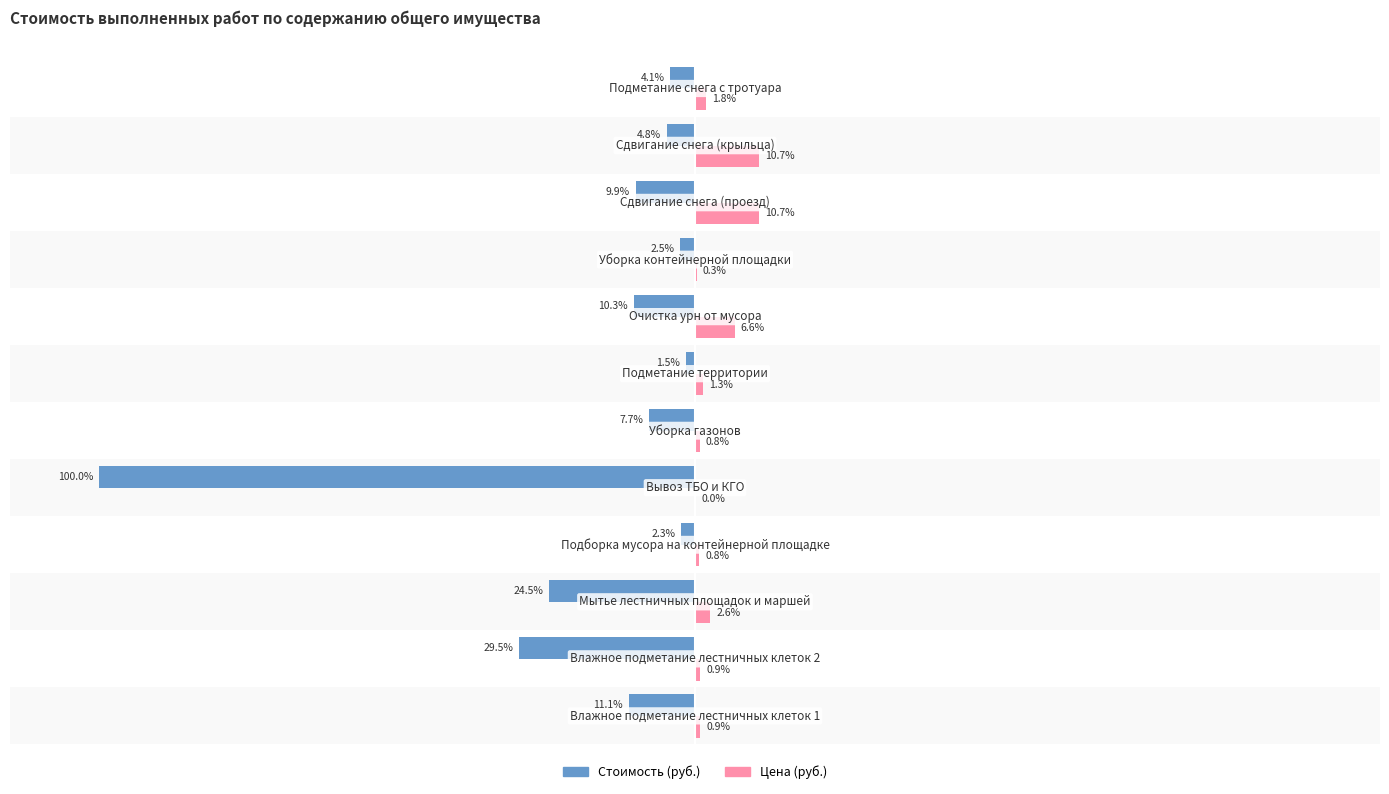

Which series has the largest total across all categories?

Цена (руб.)